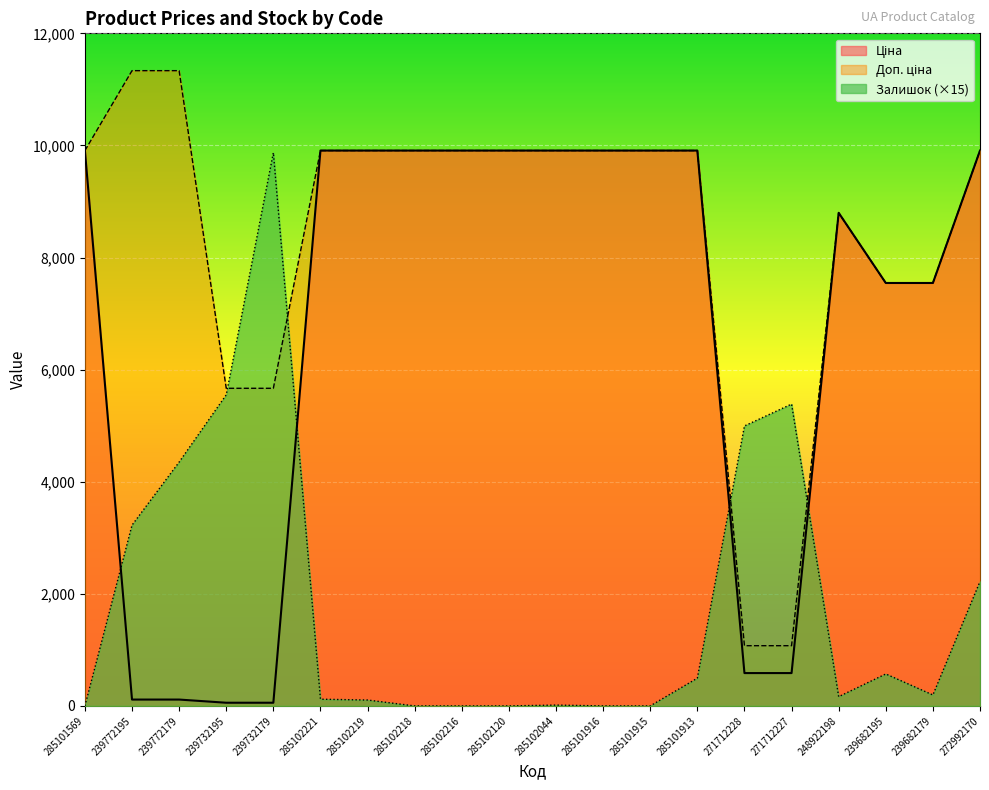

Is it true that Доп. ціна equals 5534.8 at 285101915?

False